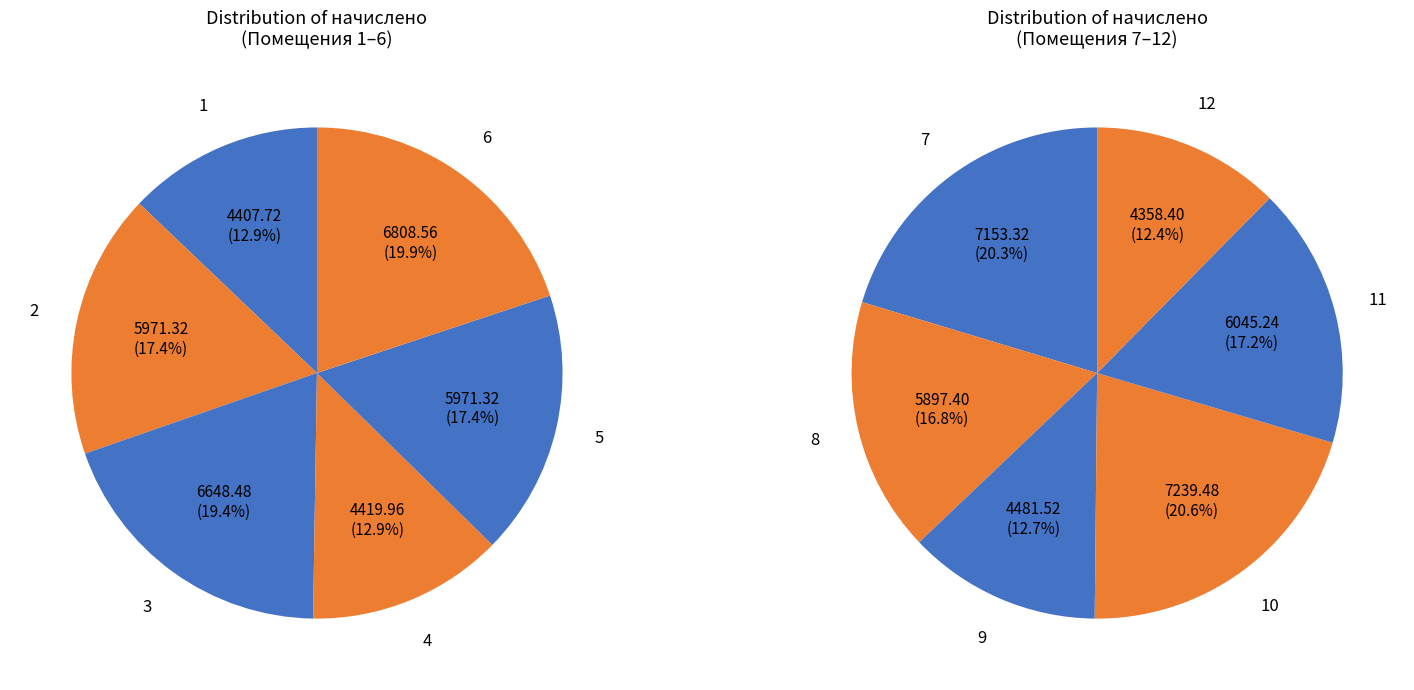

What is the largest slice in the pie chart?

10